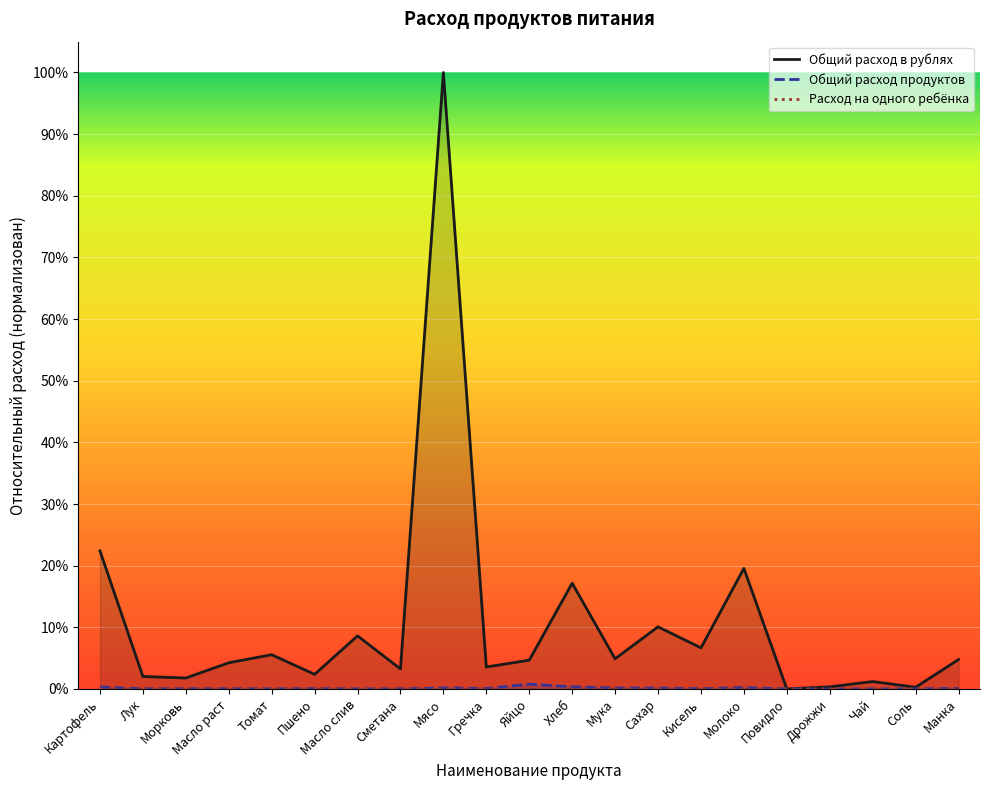

True or false: Общий расход продуктов and Общий расход в рублях intersect in this chart.

False